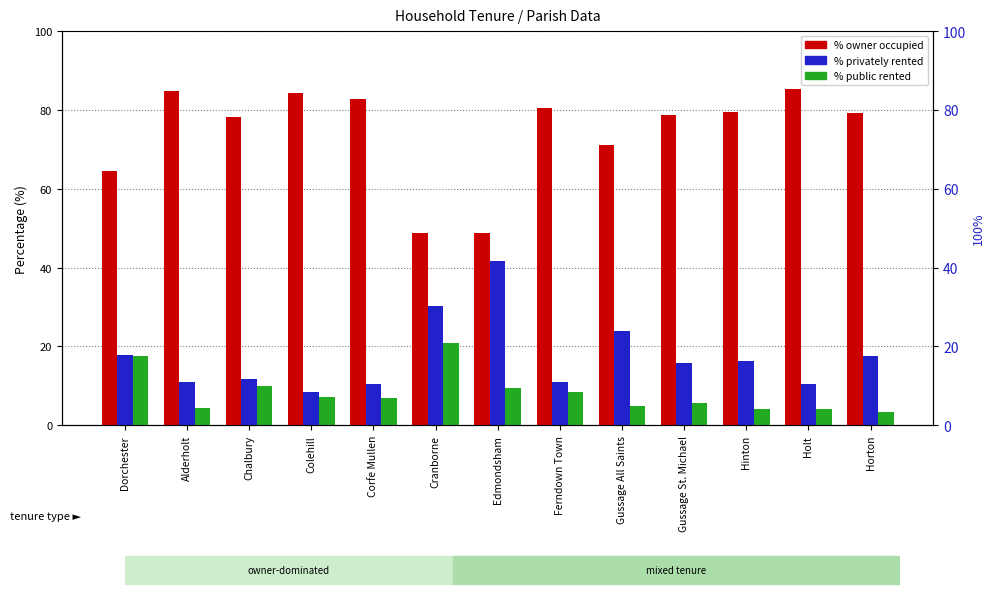

Which series has the widest spread of values?

% owner occupied